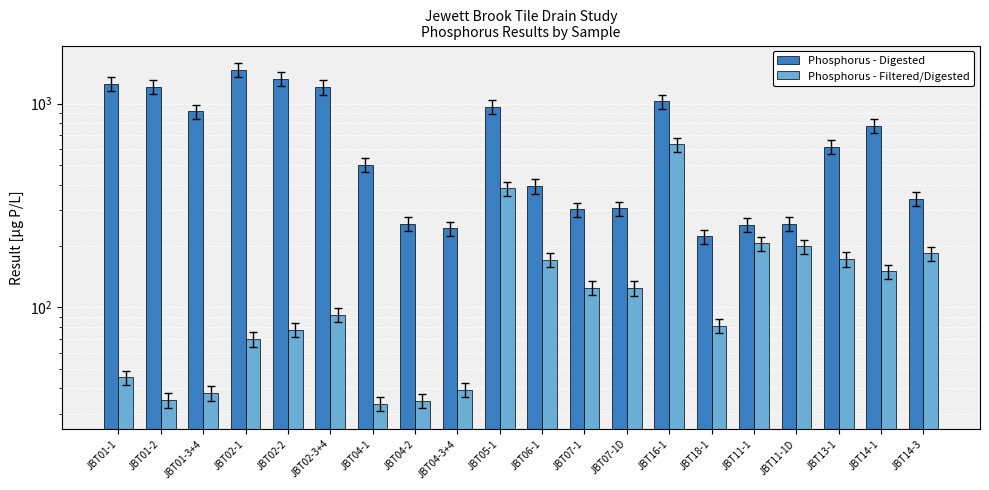

Reading right to left, what are all the values shown in this chart?

Phosphorus - Digested: JBT14-3=340.5	JBT14-1=776.0	JBT13-1=612.0	JBT11-1D=257.4	JBT11-1=253.8	JBT18-1=223.0	JBT16-1=1024.5	JBT07-1D=306.0	JBT07-1=302.0	JBT06-1=393.0	JBT05-1=966.0	JBT04-3+4=244.0	JBT04-2=256.0	JBT04-1=500.0	JBT02-3+4=1202.0	JBT02-2=1322.0	JBT02-1=1464.0	JBT01-3+4=914.0	JBT01-2=1204.0	JBT01-1=1250.0
Phosphorus - Filtered/Digested: JBT14-3=184.0	JBT14-1=150.0	JBT13-1=172.0	JBT11-1D=199.0	JBT11-1=206.0	JBT18-1=80.9	JBT16-1=630.0	JBT07-1D=124.0	JBT07-1=125.0	JBT06-1=171.0	JBT05-1=383.2	JBT04-3+4=39.3	JBT04-2=34.7	JBT04-1=33.5	JBT02-3+4=91.7	JBT02-2=77.5	JBT02-1=69.7	JBT01-3+4=37.9	JBT01-2=35.0	JBT01-1=45.3